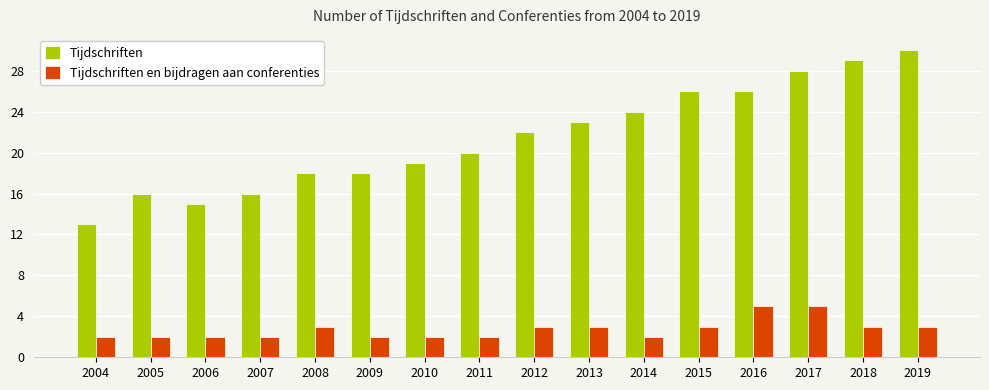

What is the lowest value of the Tijdschriften series?

13